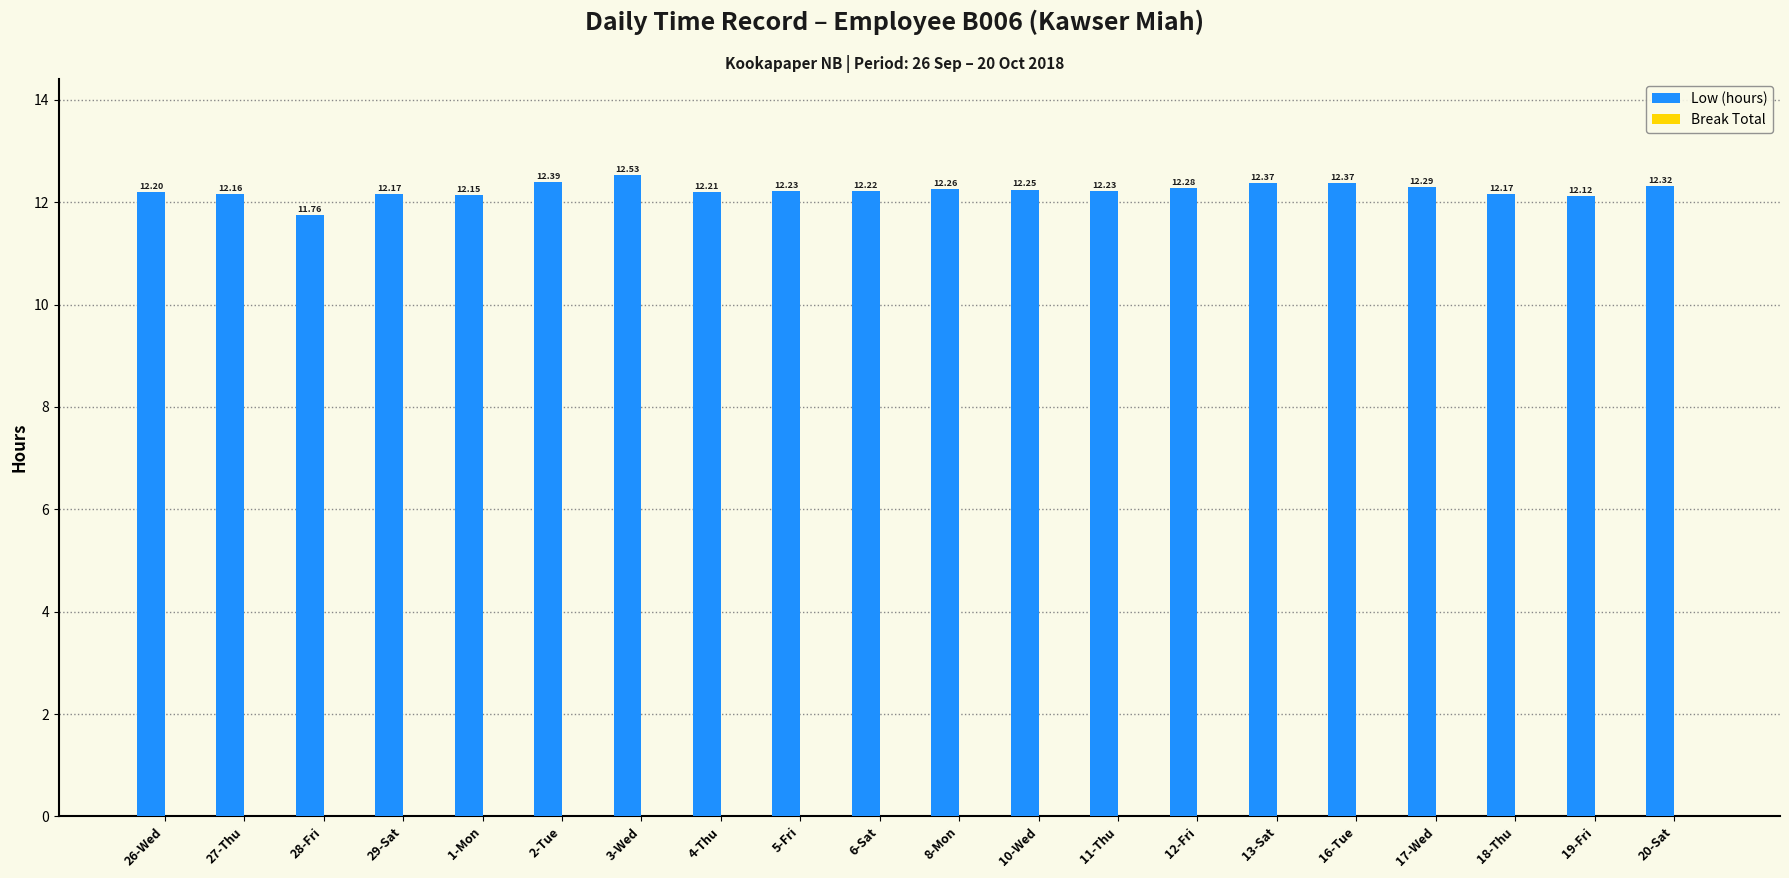

What is the change in value from 1-Mon to 13-Sat?

+0.2